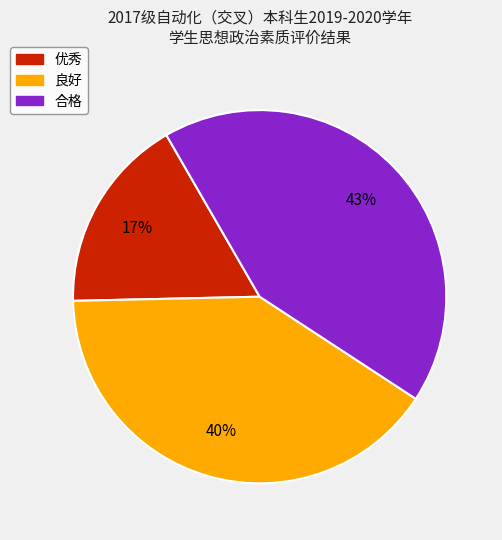

What percentage is the 良好 slice, to the nearest percent?

40%